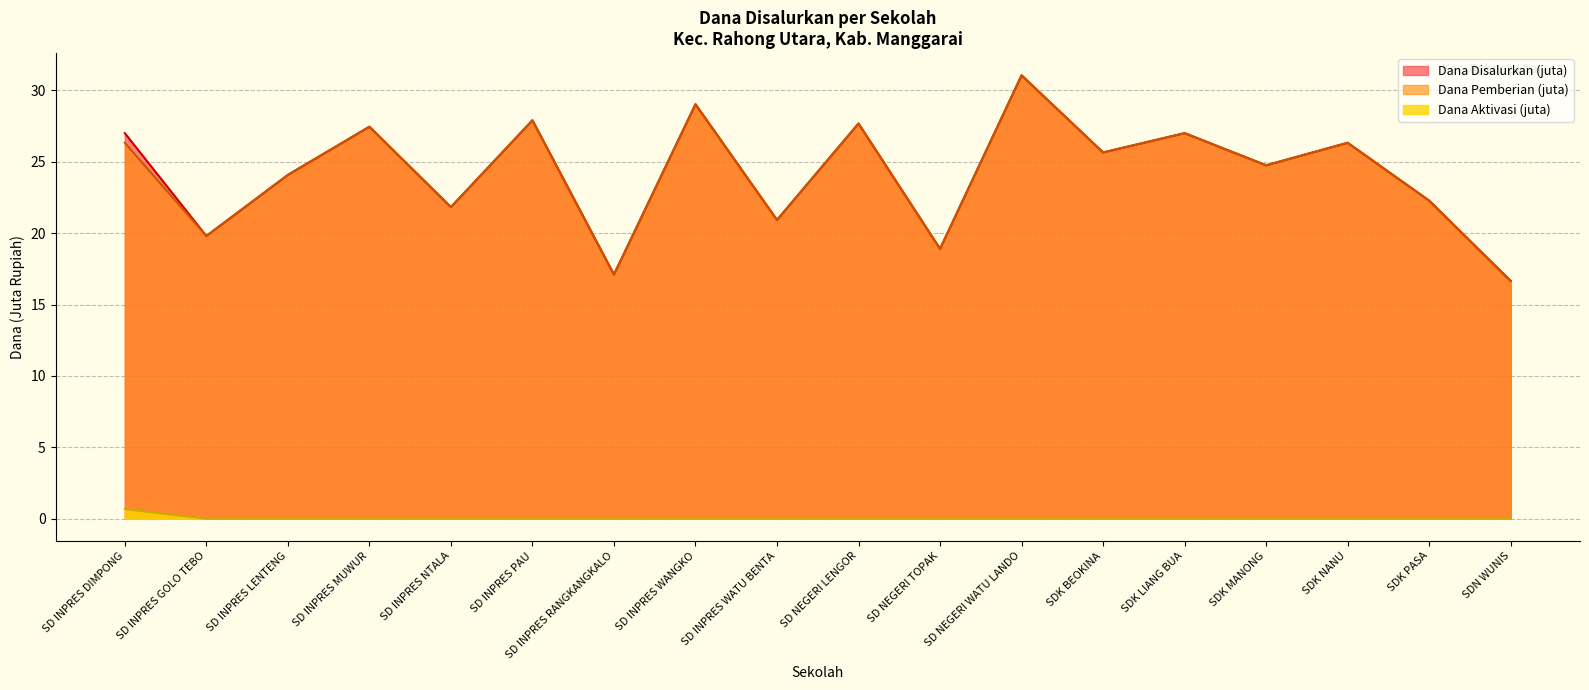

Between SD INPRES WANGKO and SDK PASA, which is larger?

SD INPRES WANGKO